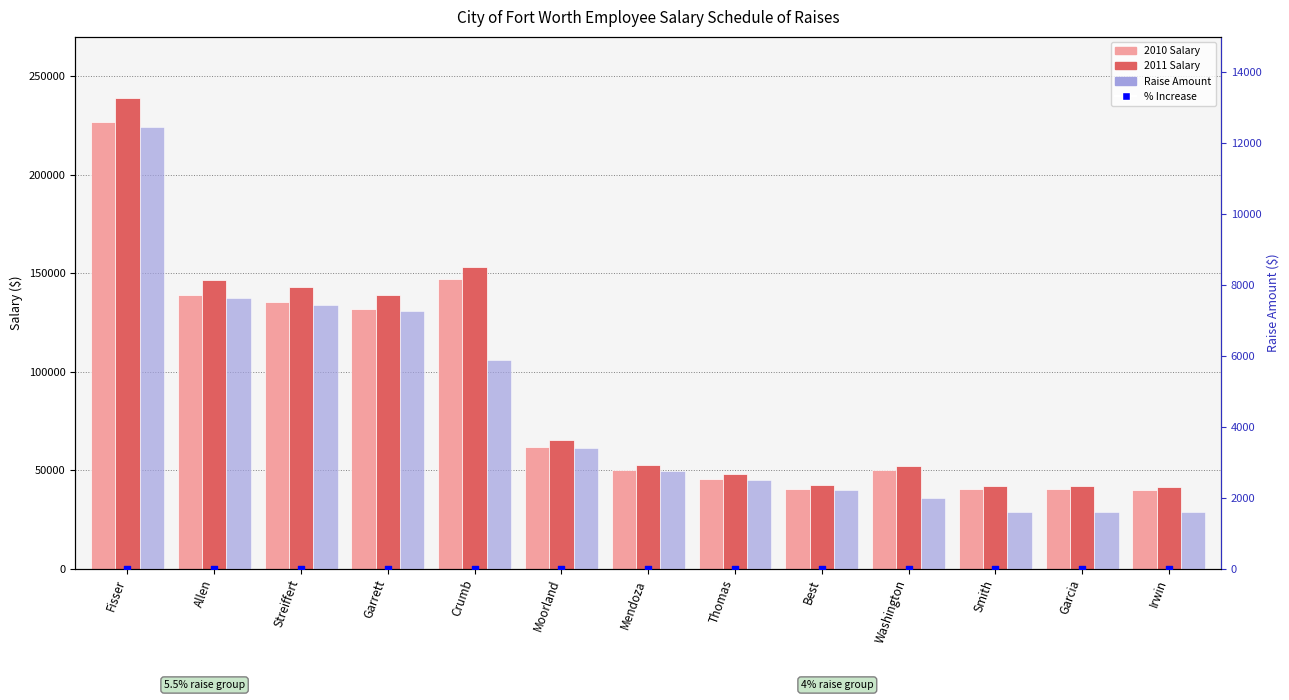

Which series reaches the maximum Y coordinate?

2011 Salary